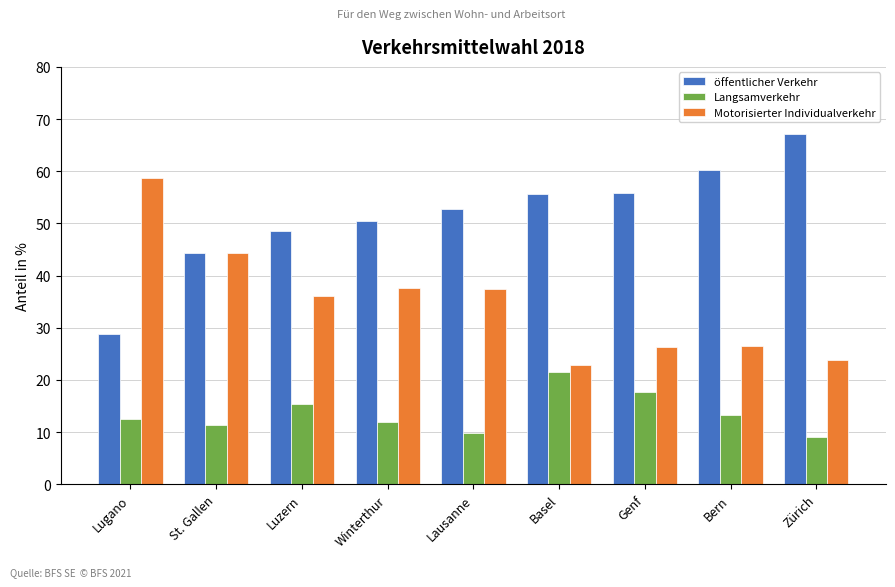

Where is Langsamverkehr nearest to the value 15?

Luzern